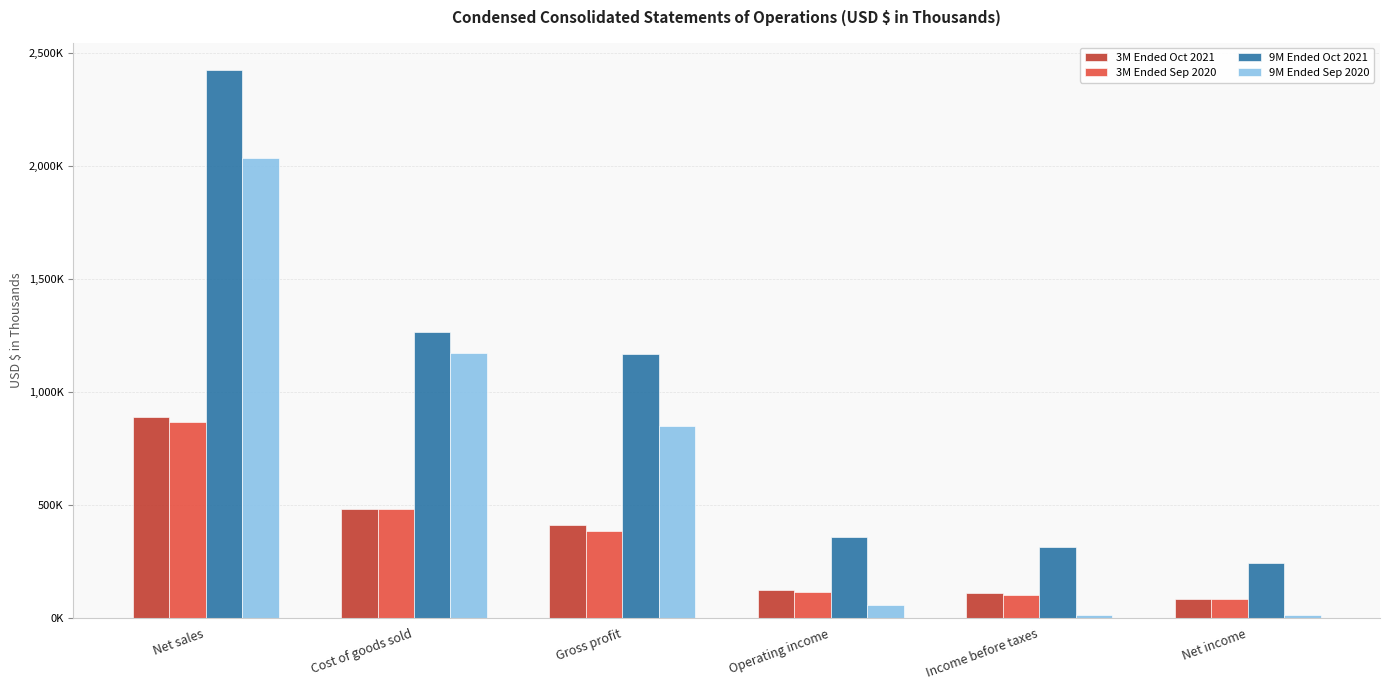

Does the chart contain stacked bars?

No